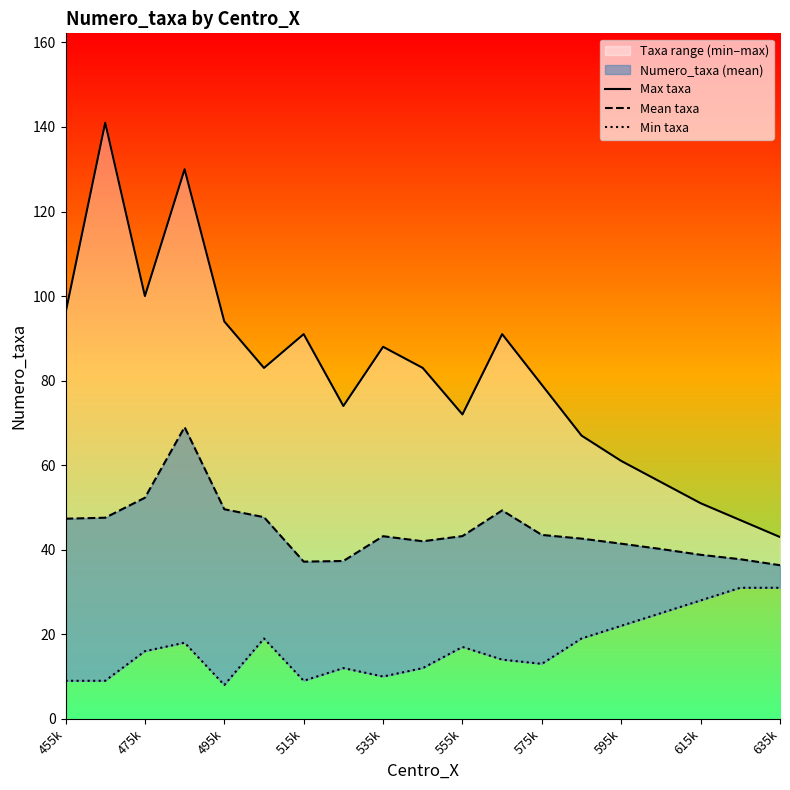

How many series are shown in this chart?

3